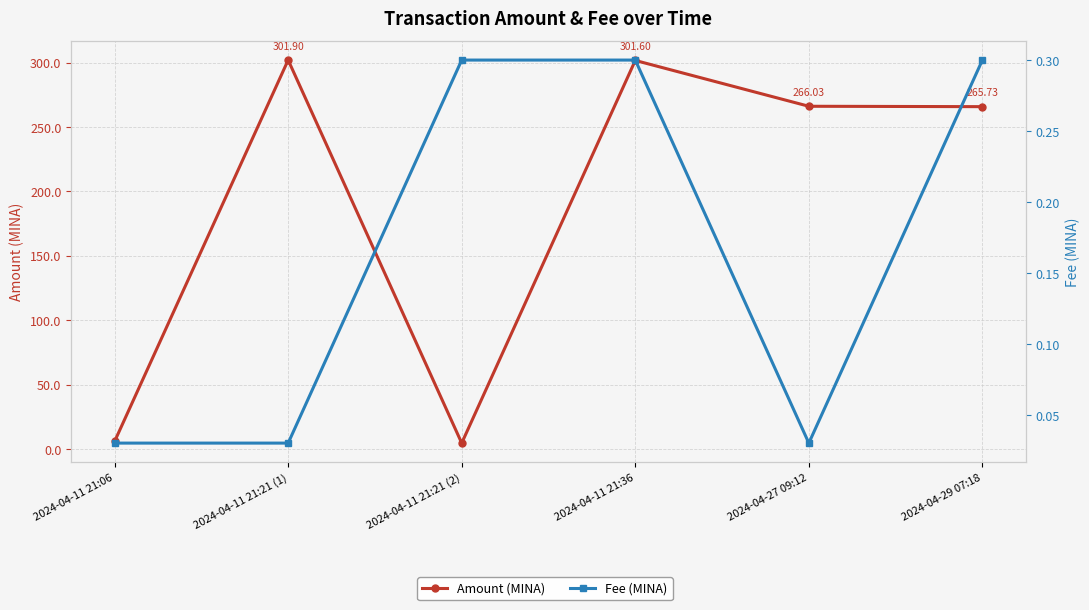

Reading left to right, what are all the values shown in this chart?

Amount (MINA): 5.8	301.9	4.5	301.6	266.0	265.7
Fee (MINA): 0.0	0.0	0.3	0.3	0.0	0.3